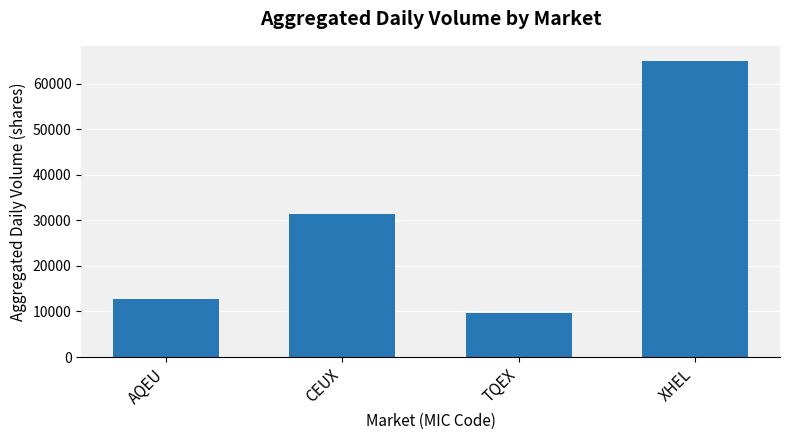

The chart shows a value of 16526 at CEUX. True or false?

False